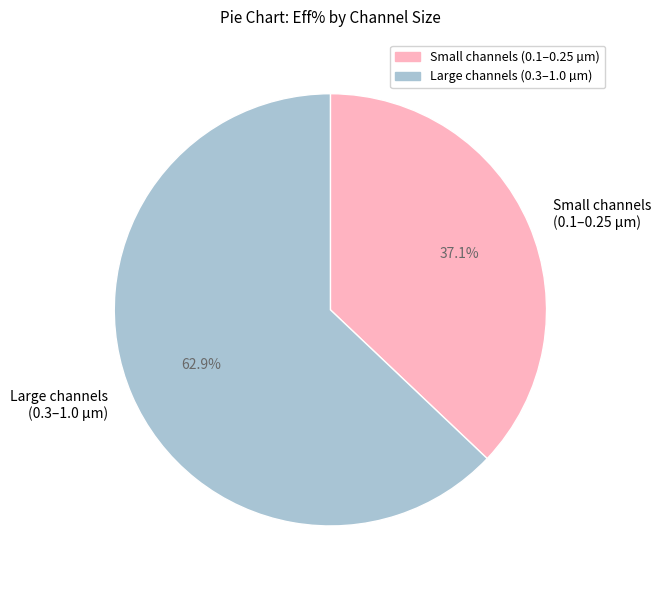

Rank the categories by value from highest to lowest.

Large channels (0.3–1.0 µm), Small channels (0.1–0.25 µm)